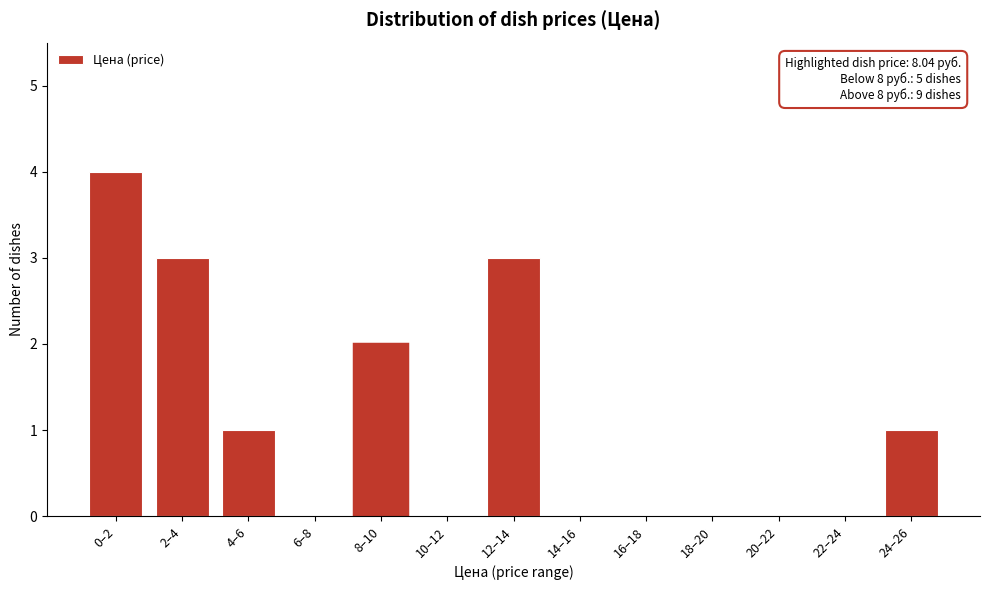

Reading right to left, what are all the values shown in this chart?

24–26=1	22–24=0	20–22=0	18–20=0	16–18=0	14–16=0	12–14=3	10–12=0	8–10=2	6–8=0	4–6=1	2–4=3	0–2=4